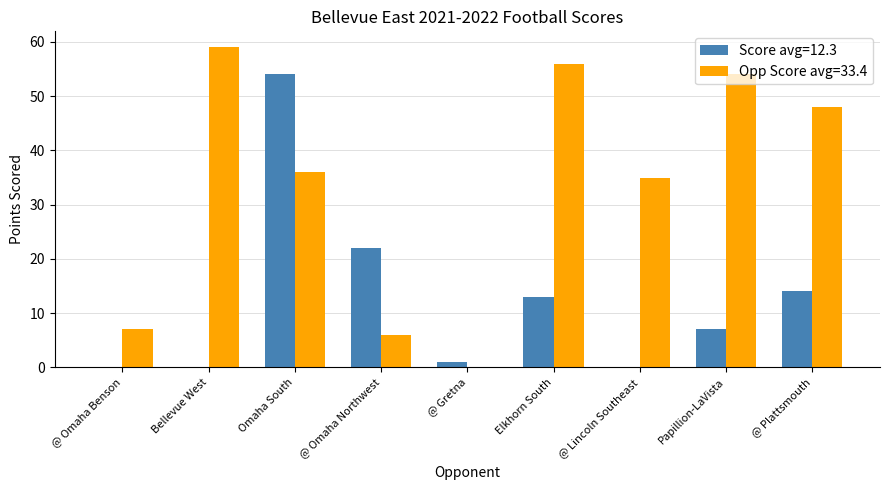

Is the value of Opp Score avg=33.4 at Elkhorn South greater than the value of Score avg=12.3 at @ Omaha Northwest?

Yes